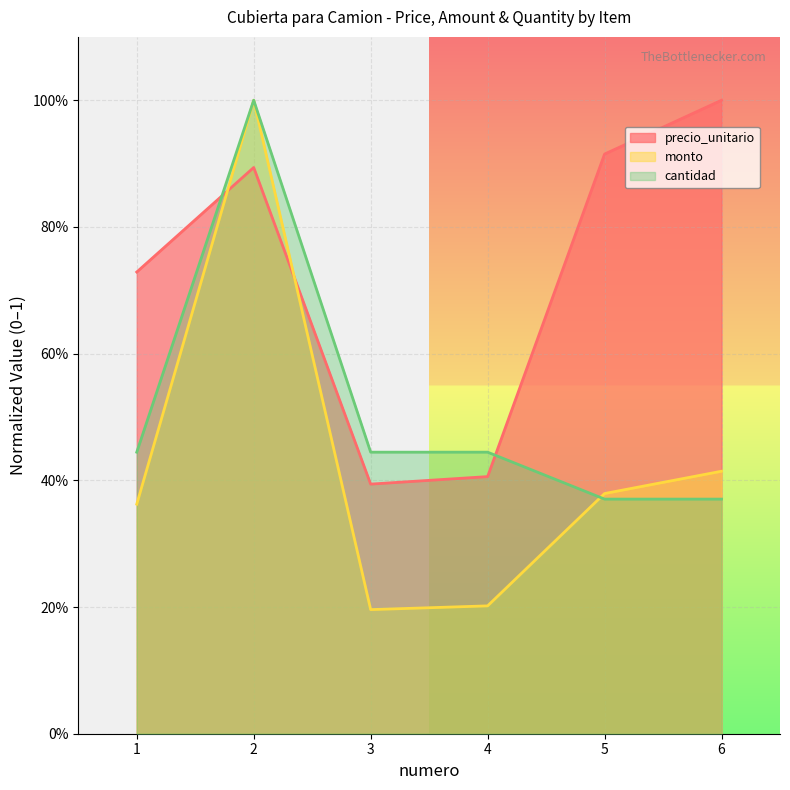

Rank the series at 5 from lowest to highest value.

cantidad, monto, precio_unitario